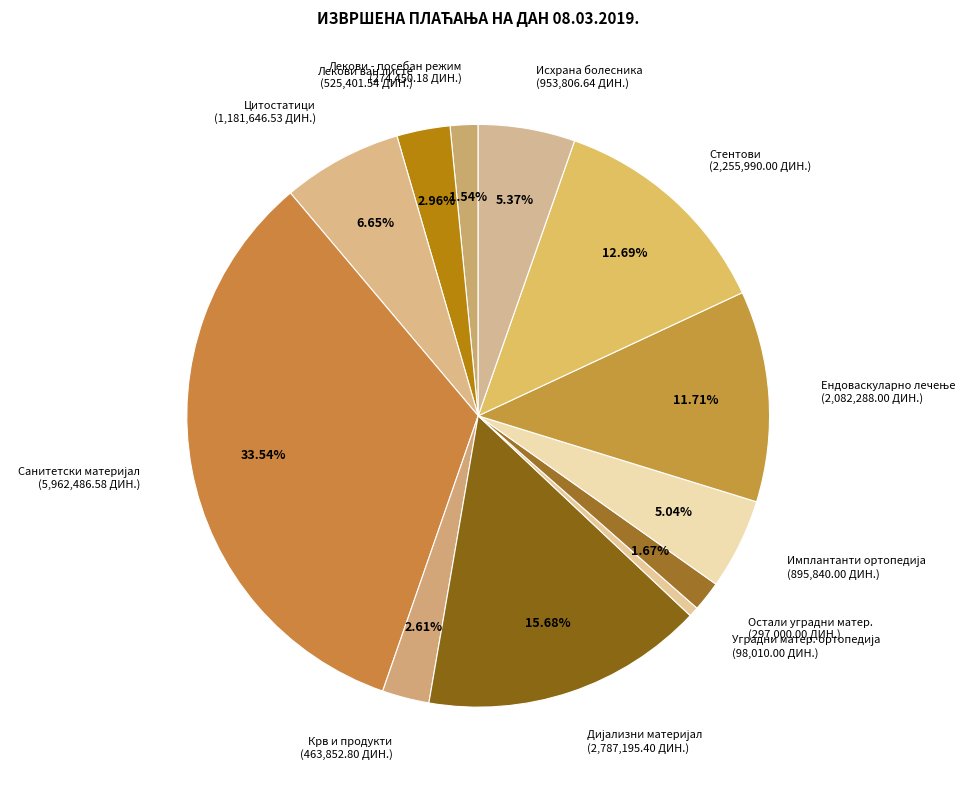

Do Исхрана болесника and Лекови - посебан режим together represent more than half of the pie?

No